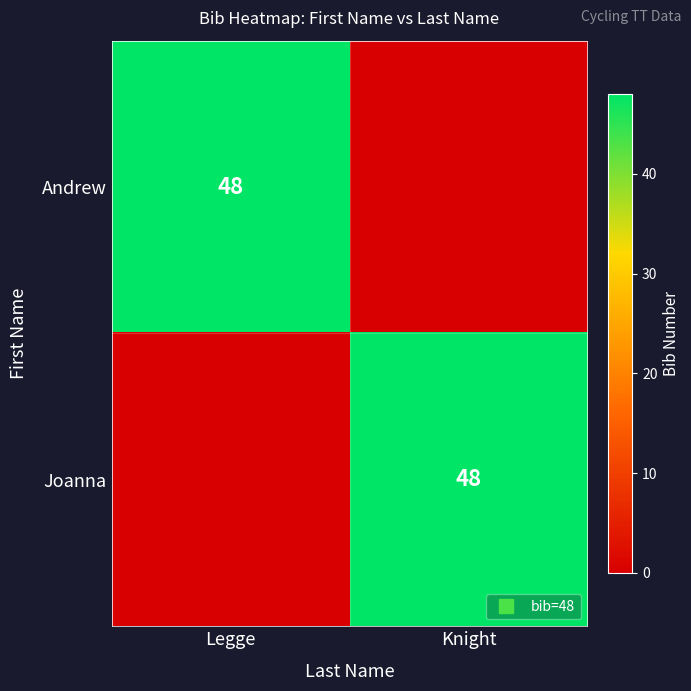

What is the average value of the Andrew series?

24